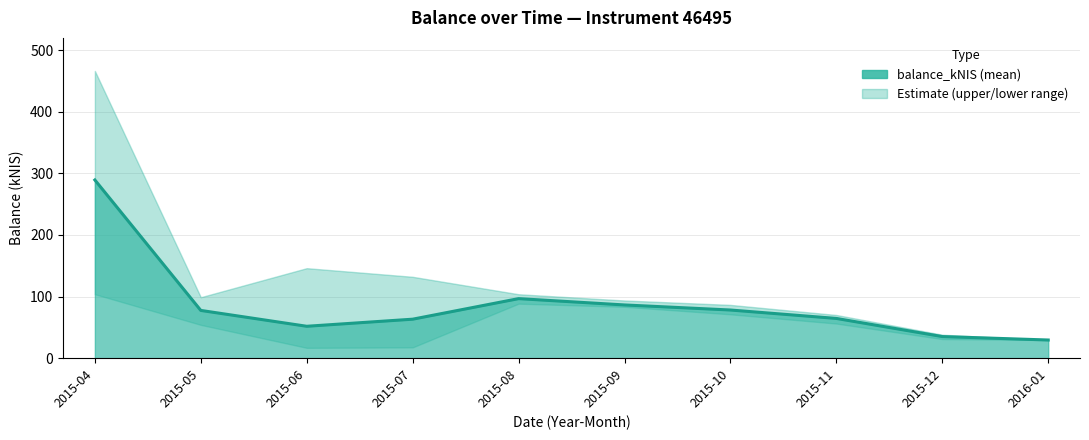

Between 2015-06 and 2015-10, which is larger?

2015-10